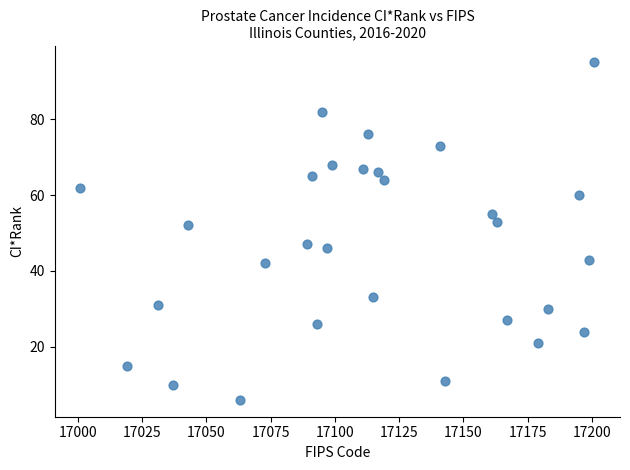

What is the range of X values (max minus min)?

200